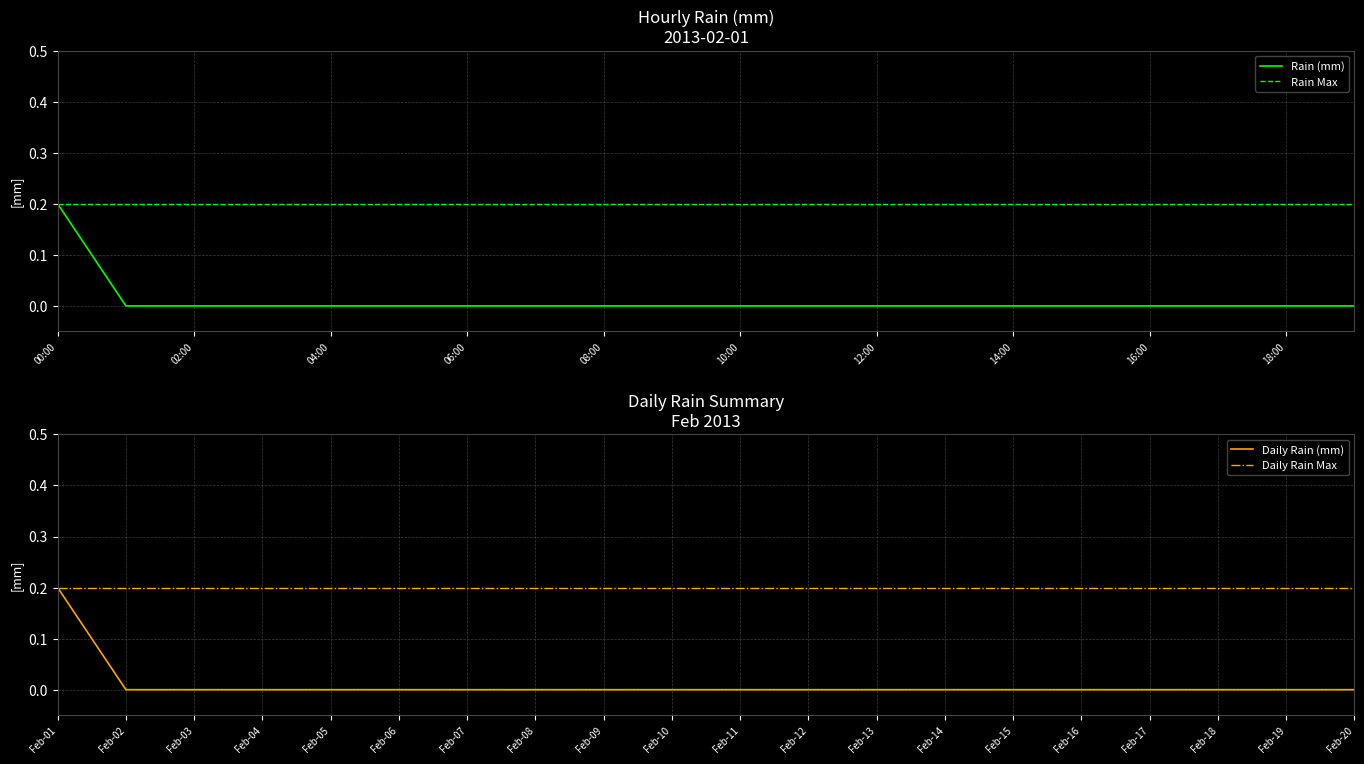

The Daily Rain Max series shows 0.0 at Feb-17. True or false?

False